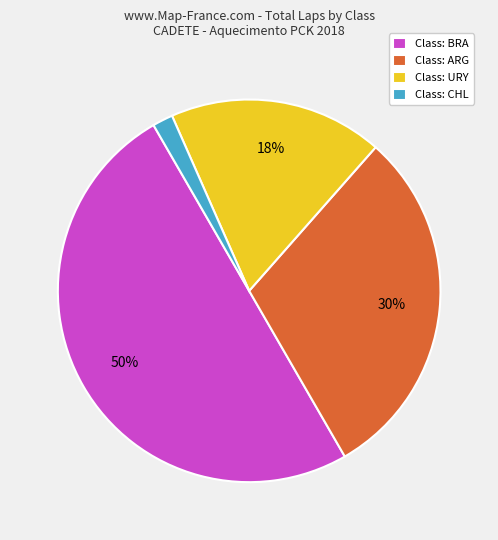

What is the majority slice?

Class: BRA